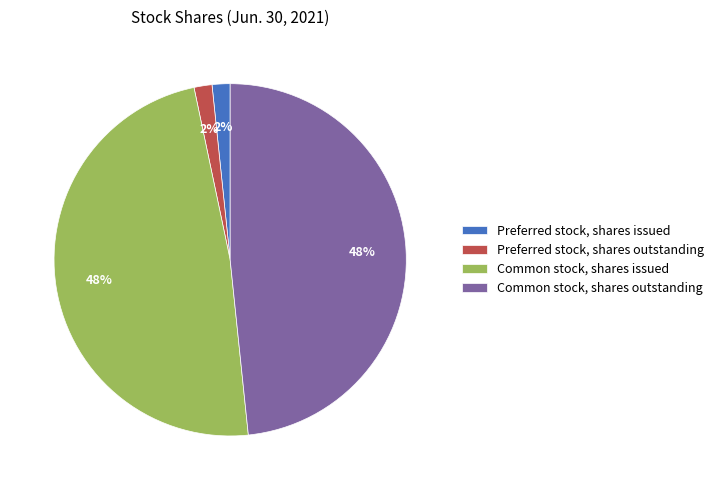

Is it true that Preferred stock, shares outstanding is 2% of the pie?

True